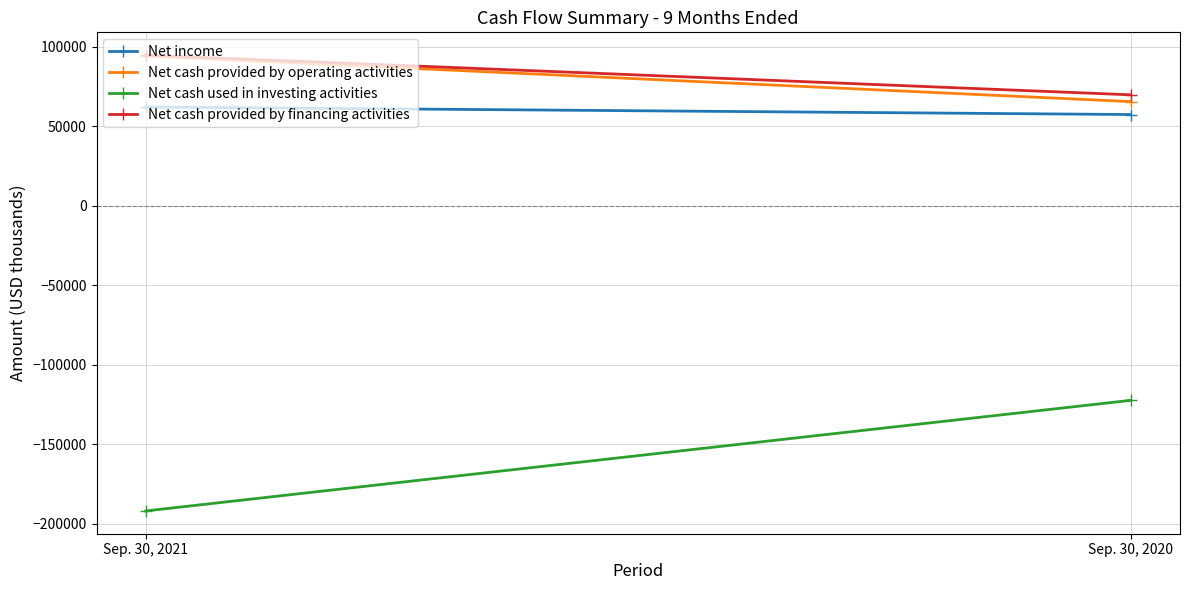

What is the difference between the maximum and minimum values in the Net cash used in investing activities series?

69504